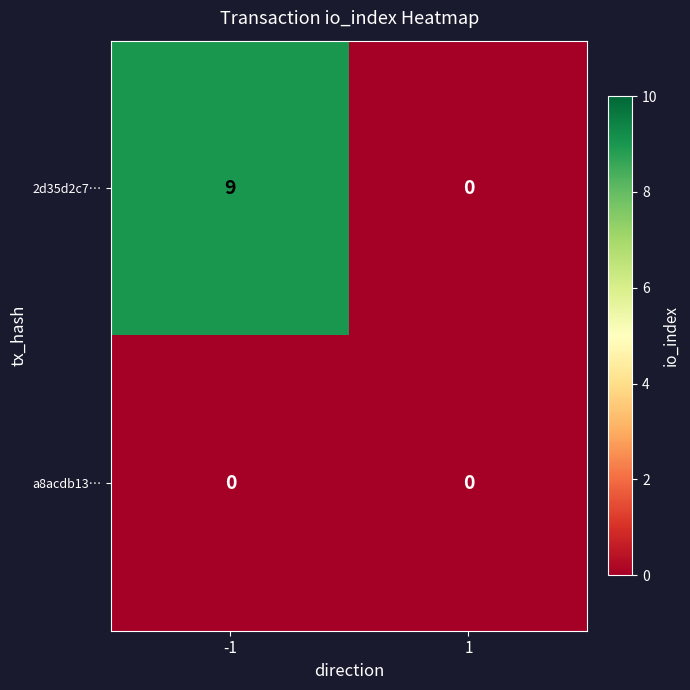

Which series has the largest range (max minus min)?

2d35d2c7…